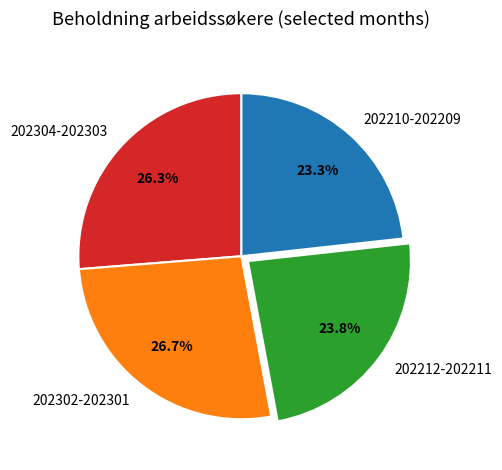

Is there a majority slice in this chart?

No